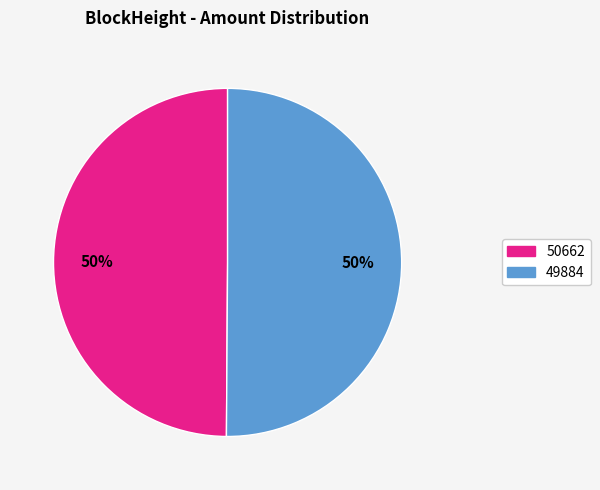

To the nearest percent, what percentage of the pie is 50662?

50%